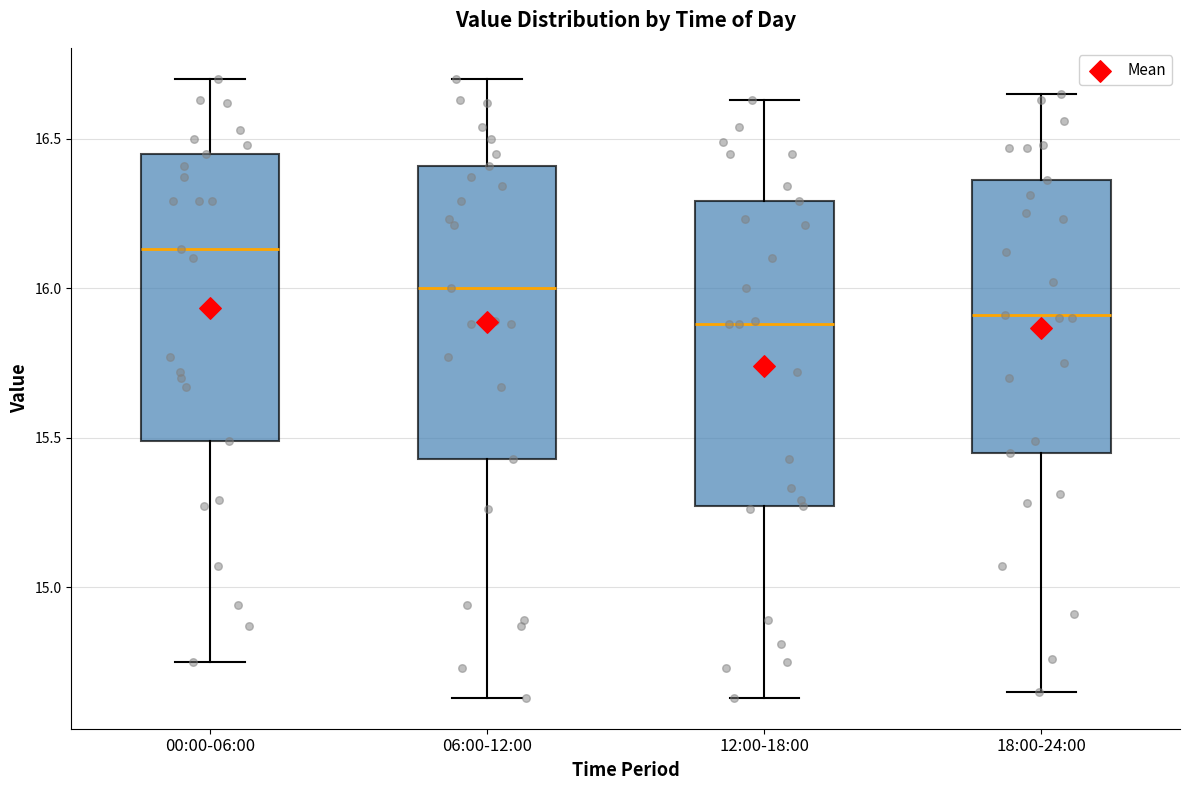

Reading left to right, read every box against the y-axis: the position of its median line, the range the box covers, and the ends of its whiskers. The values are not printed on the chart, so give them approximately, as read against the axis.

00:00-06:00: median 16.15, box 15.50 to 16.45, whiskers 14.75 to 16.70
06:00-12:00: median 16.00, box 15.45 to 16.40, whiskers 14.65 to 16.70
12:00-18:00: median 15.90, box 15.25 to 16.30, whiskers 14.65 to 16.65
18:00-24:00: median 15.90, box 15.45 to 16.35, whiskers 14.65 to 16.65